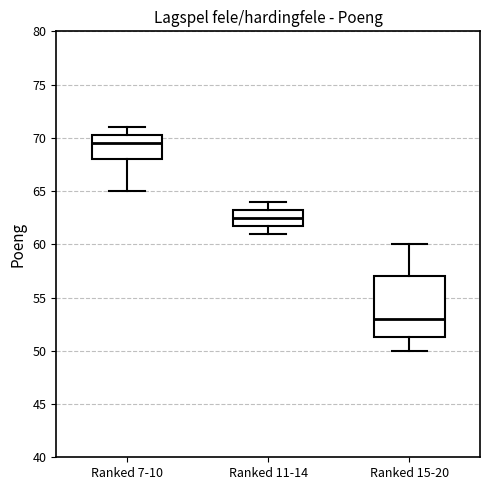

Which box is the tallest, from its lower edge to its upper edge?

Ranked 15-20